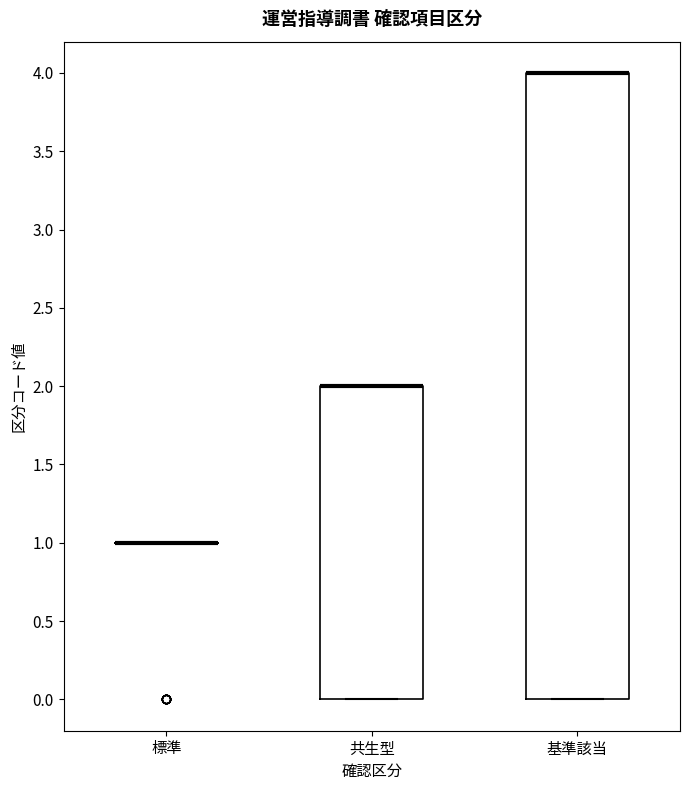

Reading left to right, read every box against the y-axis: the position of its median line, the range the box covers, and the ends of its whiskers. The values are not printed on the chart, so give them approximately, as read against the axis.

標準: box collapsed to a line at 1, whiskers 1 to 1
共生型: median 2 (drawn on the box's upper edge), box 0 to 2, whiskers 0 to 2
基準該当: median 4 (drawn on the box's upper edge), box 0 to 4, whiskers 0 to 4